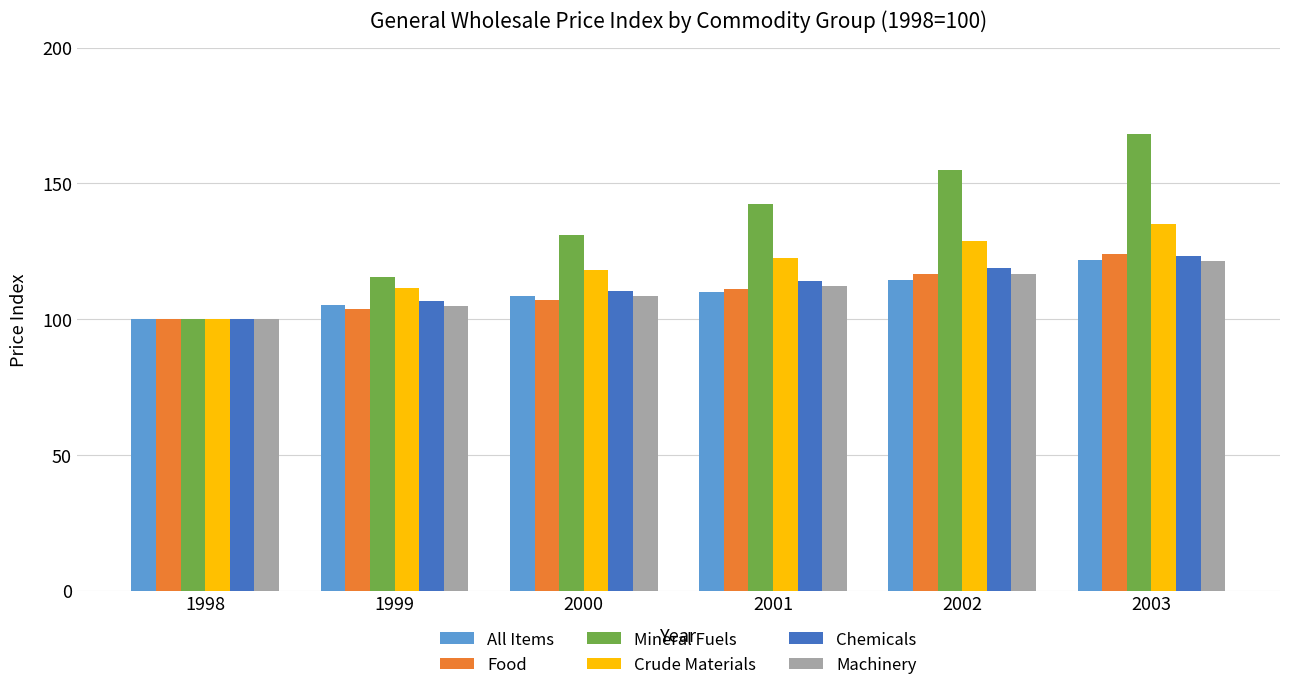

Reading left to right, list all the values displayed in this chart.

All Items: 1998=100.0	1999=105.4	2000=108.4	2001=110.2	2002=114.5	2003=121.8
Food: 1998=100.0	1999=103.8	2000=107.1	2001=111.0	2002=116.7	2003=124.2
Mineral Fuels: 1998=100.0	1999=115.6	2000=131.2	2001=142.3	2002=155.1	2003=168.4
Crude Materials: 1998=100.0	1999=111.6	2000=118.3	2001=122.5	2002=128.7	2003=135.0
Chemicals: 1998=100.0	1999=106.8	2000=110.5	2001=114.2	2002=118.9	2003=123.4
Machinery: 1998=100.0	1999=105.0	2000=108.7	2001=112.3	2002=116.8	2003=121.5